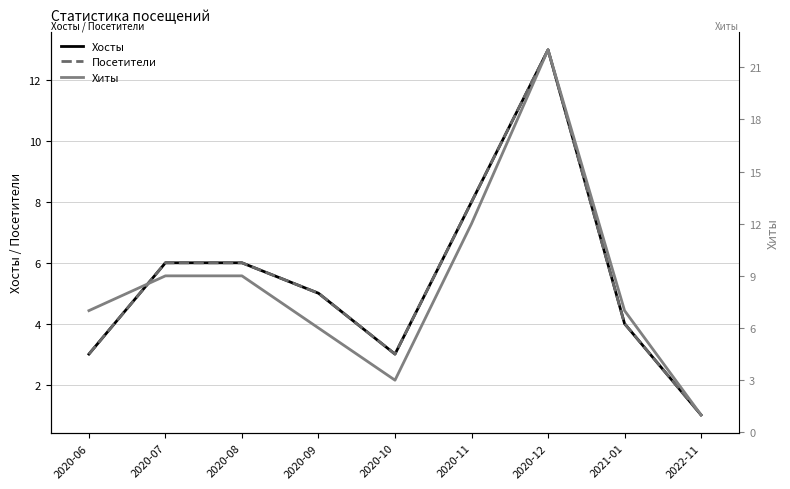

Reading left to right, transcribe all the data shown in this chart.

Хосты: 3	6	6	5	3	8	13	4	1
Посетители: 3	6	6	5	3	8	13	4	1
Хиты: 7	9	9	6	3	12	22	7	1